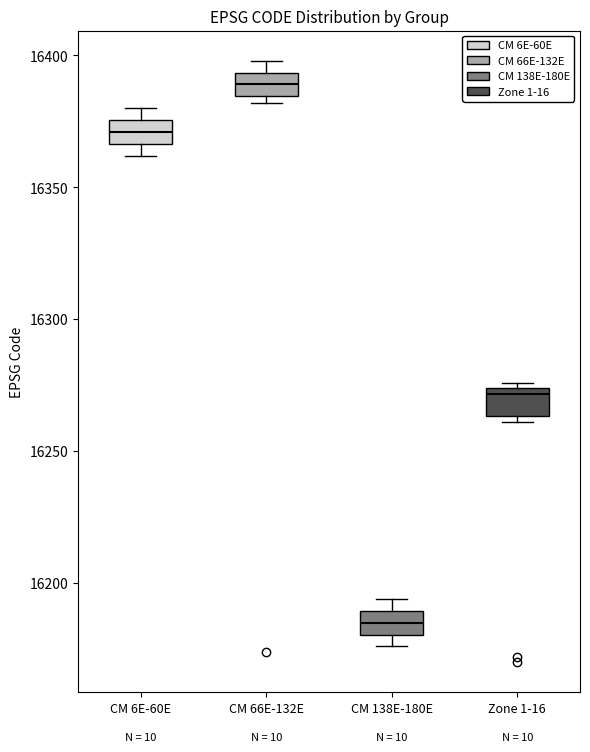

Reading left to right, read every box against the y-axis: the position of its median line, the range the box covers, and the ends of its whiskers. The values are not printed on the chart, so give them approximately, as read against the axis.

CM 6E-60E: median 16370, box 16365 to 16375, whiskers 16360 to 16380
CM 66E-132E: median 16390, box 16385 to 16395, whiskers 16380 to 16400
CM 138E-180E: median 16185, box 16180 to 16190, whiskers 16175 to 16195
Zone 1-16: median 16270, box 16265 to 16275, whiskers 16260 to 16275 (just above the box's upper edge)